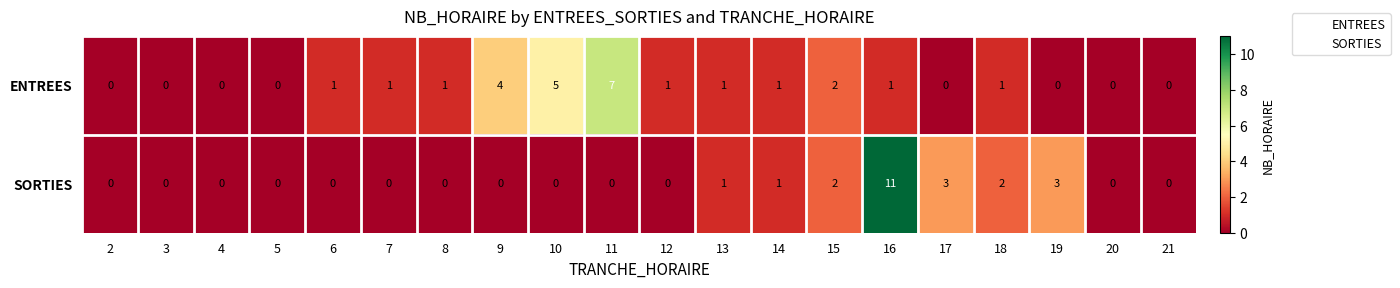

What is the sum of all ENTREES values?

26